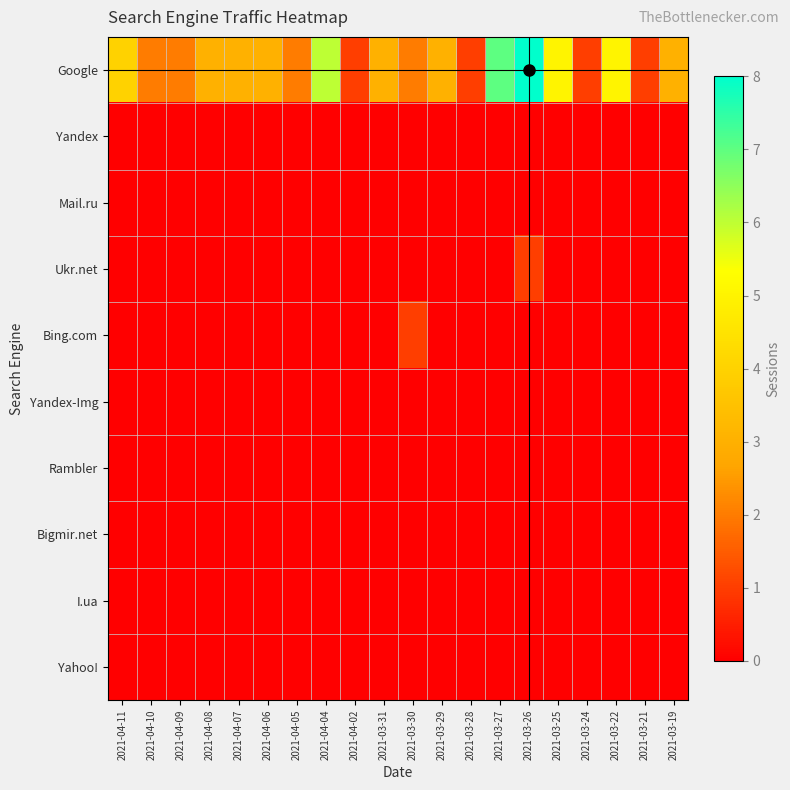

At which category is the sum across all series the highest?

2021-03-26